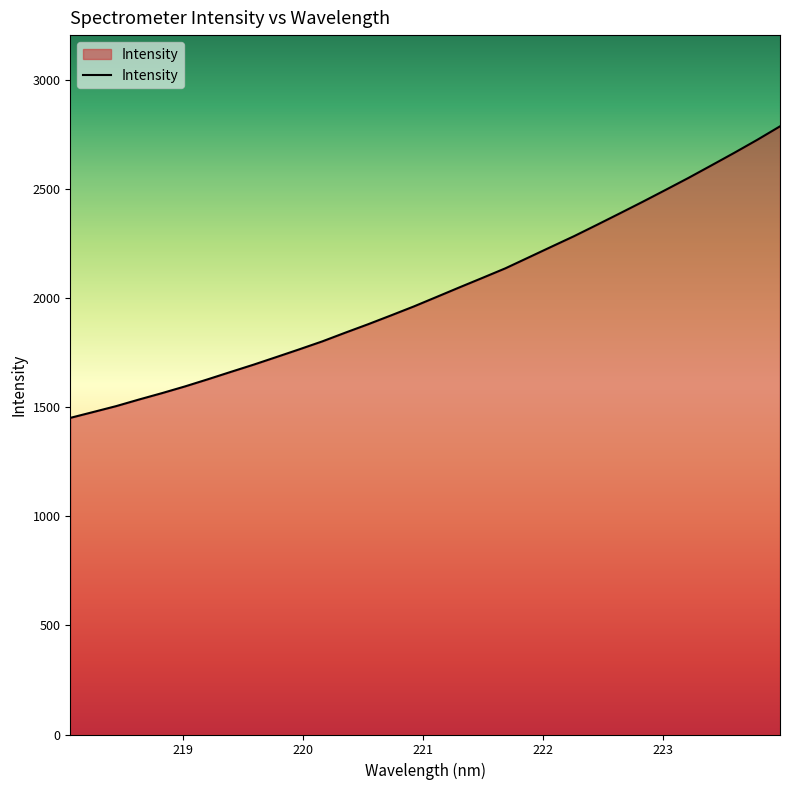

Reading right to left, extract all data points from this chart.

2787.2	2725.1	2665.8	2608.2	2551.1	2496.1	2441.7	2388.6	2336.0	2284.1	2235.2	2185.9	2136.7	2093.0	2049.7	2005.7	1962.0	1920.8	1880.3	1841.5	1801.7	1765.5	1730.1	1695.0	1661.7	1627.9	1595.1	1564.5	1535.3	1504.9	1477.9	1451.1